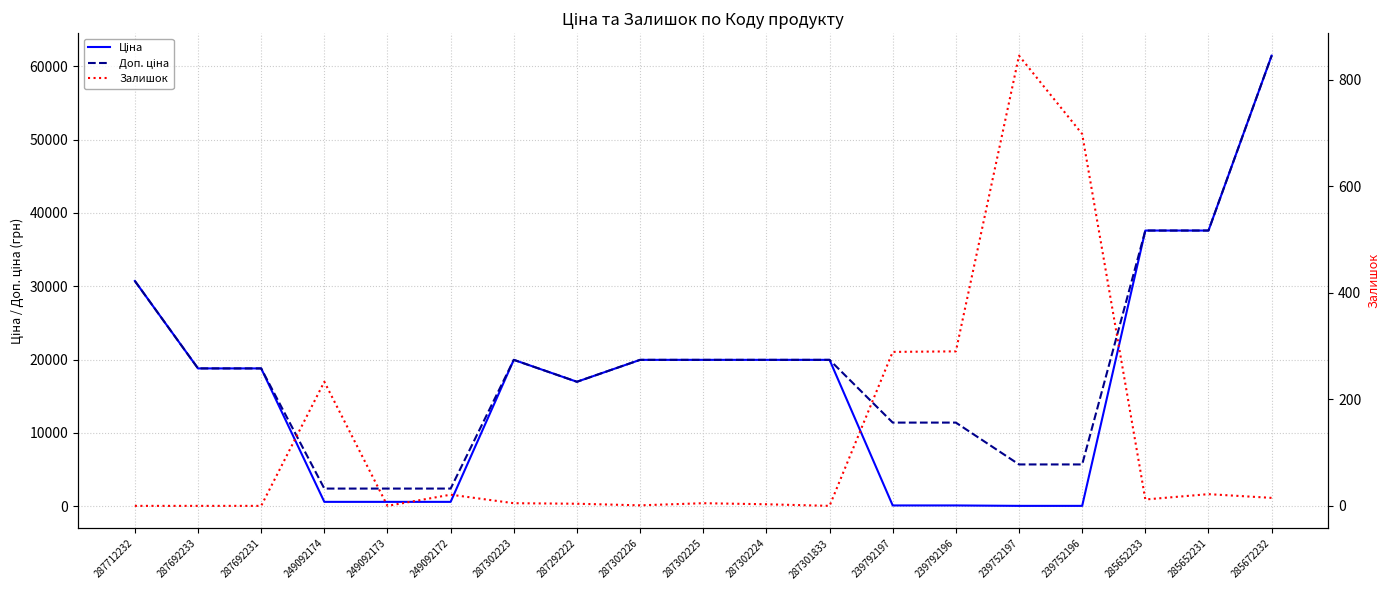

Reading right to left, extract all data points from this chart.

Ціна: 285672232=61434.3	285652231=37593.6	285652233=37593.6	239752196=57.0	239752197=57.0	239792196=114.1	239792197=114.1	287301833=19964.2	287302224=19964.2	287302225=19964.2	287302226=19964.2	287292222=16976.3	287302223=19964.2	249092172=603.7	249092173=603.7	249092174=603.7	287692231=18796.8	287692233=18796.8	287712232=30717.1
Доп. ціна: 285672232=61434.3	285652231=37593.6	285652233=37593.6	239752196=5705.0	239752197=5705.0	239792196=11410.0	239792197=11410.0	287301833=19964.2	287302224=19964.2	287302225=19964.2	287302226=19964.2	287292222=16976.3	287302223=19964.2	249092172=2414.8	249092173=2414.8	249092174=2414.8	287692231=18796.8	287692233=18796.8	287712232=30717.1
Залишок: 285672232=15.0	285652231=22.0	285652233=12.0	239752196=698.0	239752197=845.0	239792196=290.0	239792197=289.0	287301833=0.0	287302224=3.0	287302225=5.0	287302226=1.0	287292222=4.0	287302223=5.0	249092172=21.0	249092173=0.0	249092174=233.0	287692231=0.0	287692233=0.0	287712232=0.0